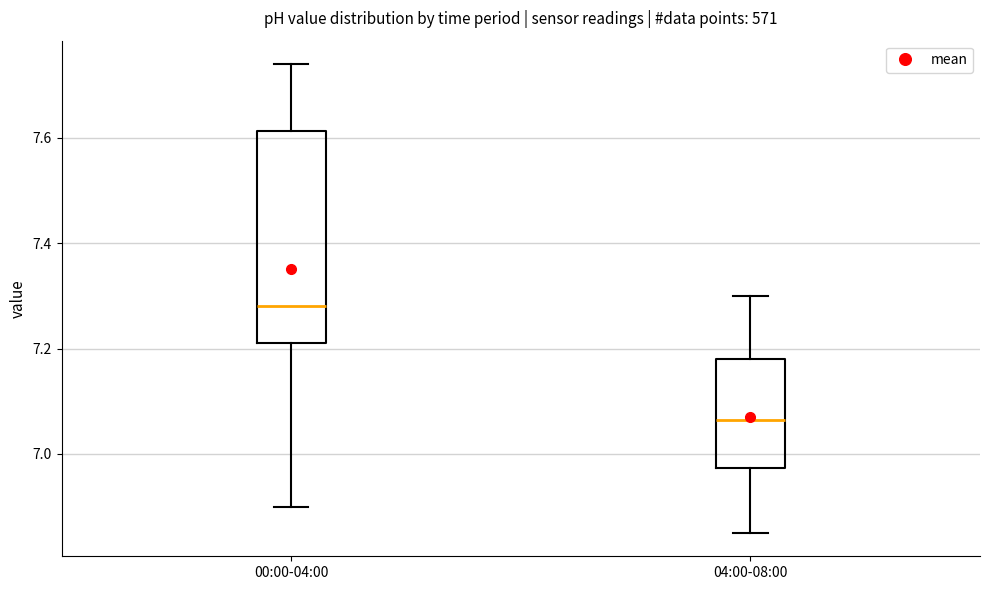

Where is the upper edge of the box for 00:00-04:00 on the y-axis? The values are not printed on the chart, so give them approximately, as read against the axis.

7.62